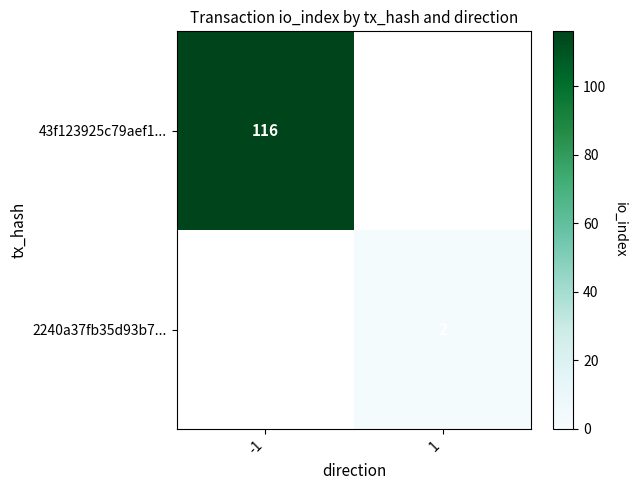

Rank the series at -1 from lowest to highest value.

2240a37fb35d93b7..., 43f123925c79aef1...